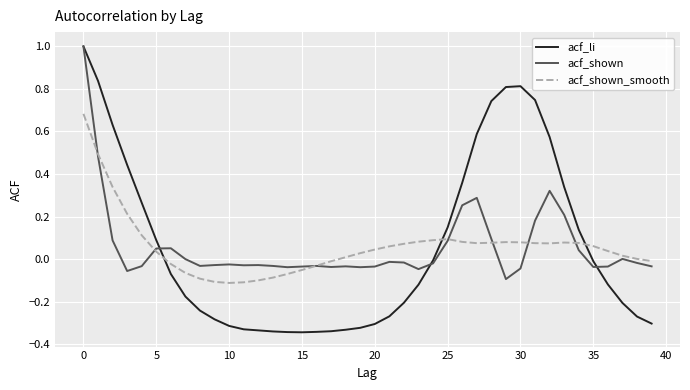

Is this an area chart (filled region under the line)?

No